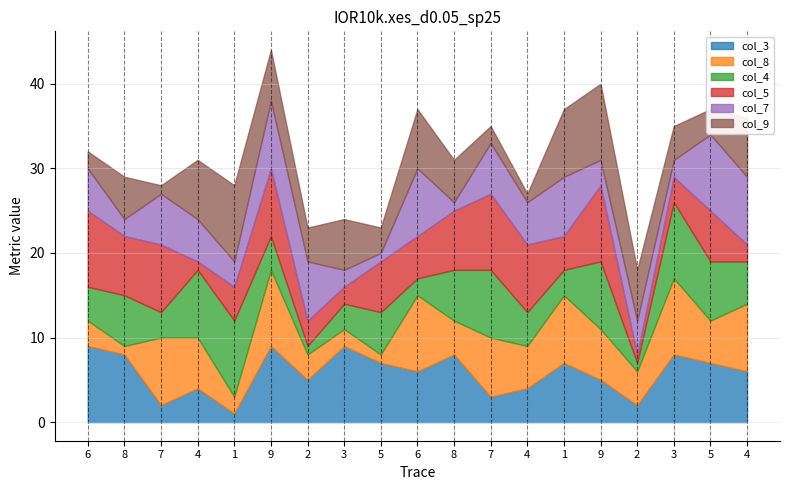

List the labels in order of col_4 value, largest first.

1, 3, 4, 7, 9, 5, 8, 8, 5, 4, 6, 9, 4, 7, 3, 1, 6, 2, 2